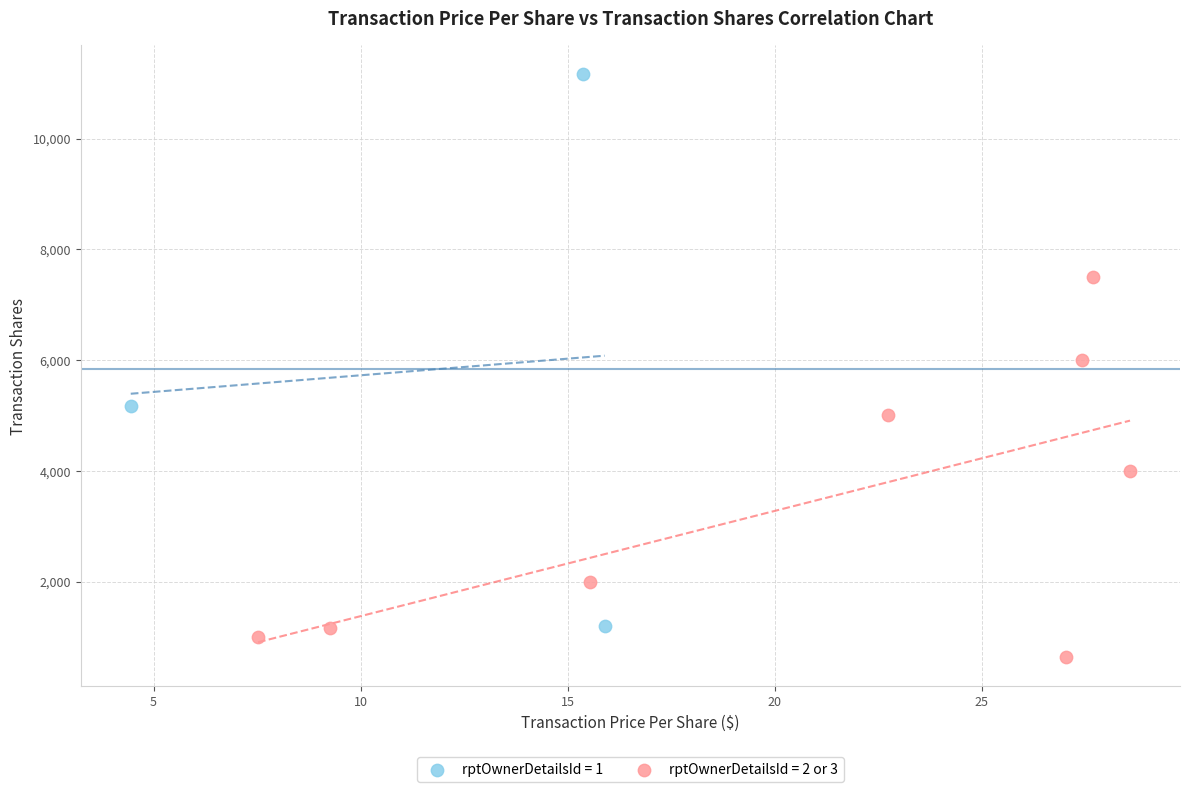

Which series contains the lowest Y value?

rptOwnerDetailsId = 2 or 3